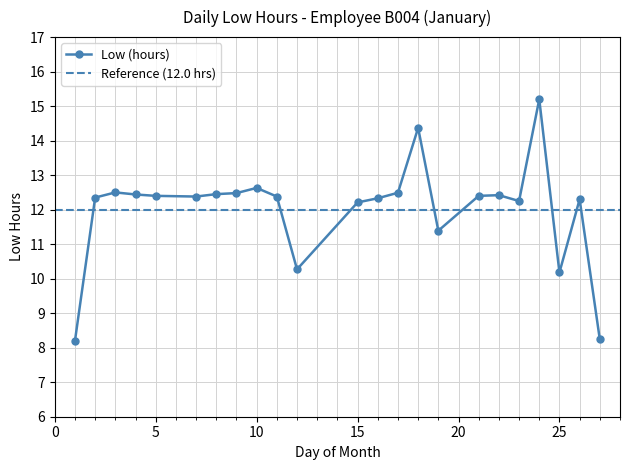

Is it true that the value at 23 is 21.3?

False